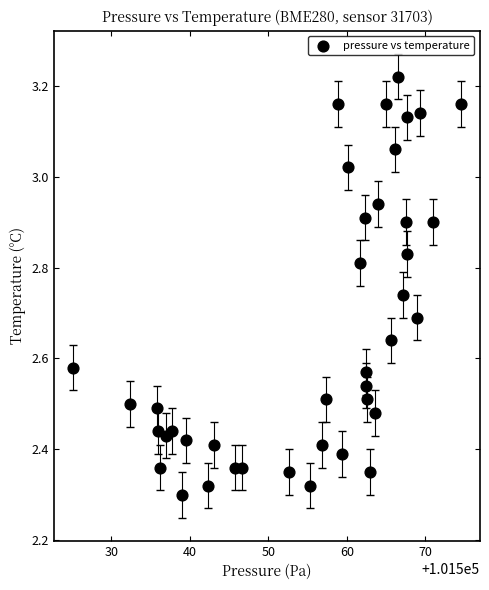

What is the range of X values (max minus min)?

49.3